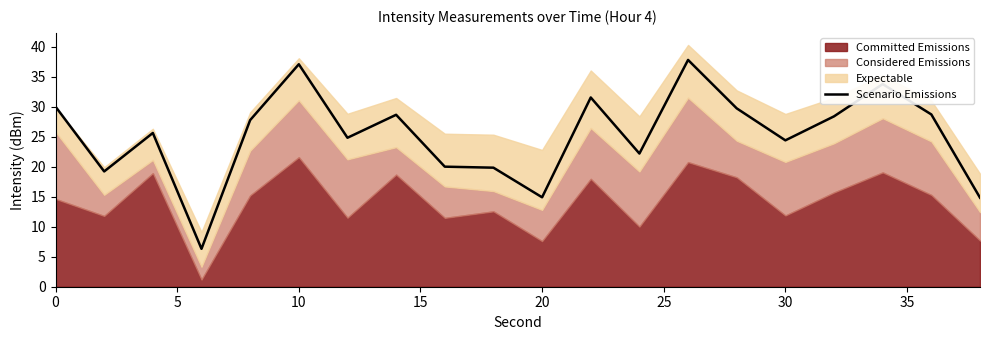

How many data points are above 27?

10